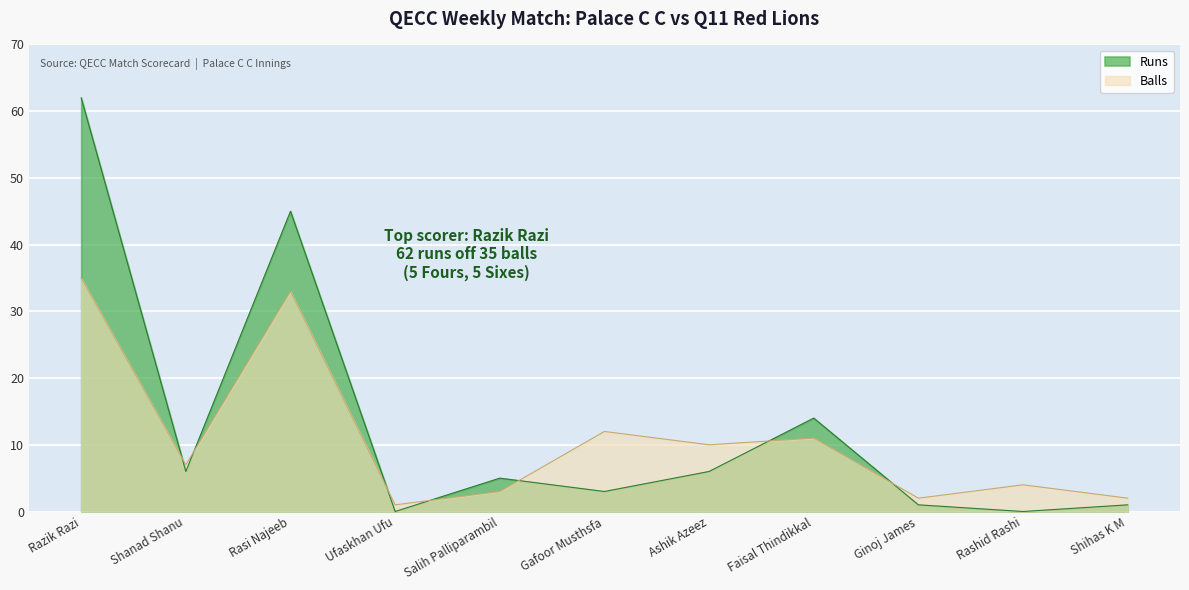

True or false: Balls has more than 1 points higher than both neighbors.

True